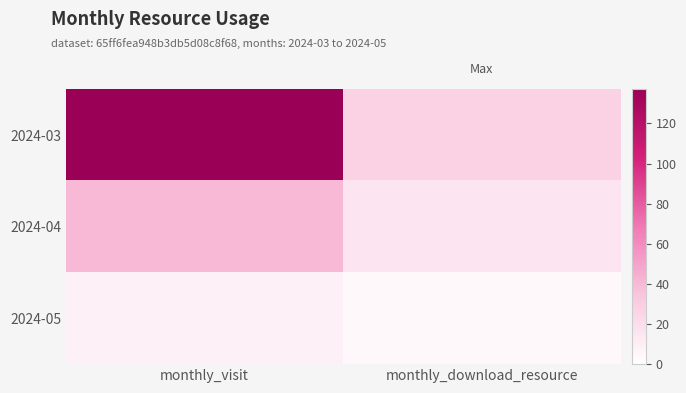

List the series in order of their peak value, highest first.

2024-03, 2024-04, 2024-05